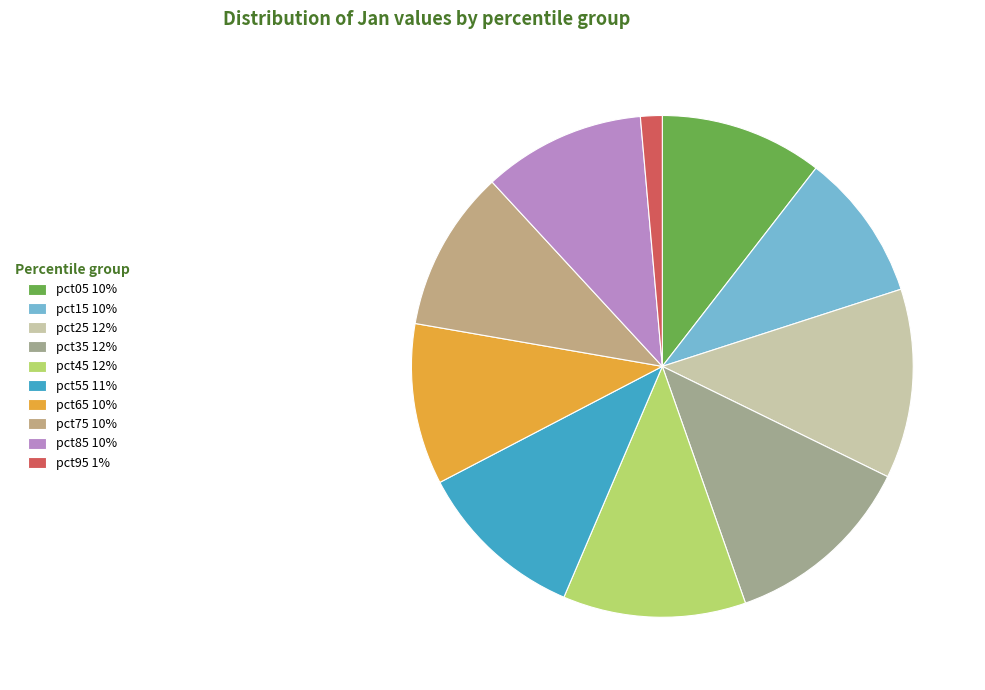

What percentage is the pct35 slice, to the nearest percent?

12%